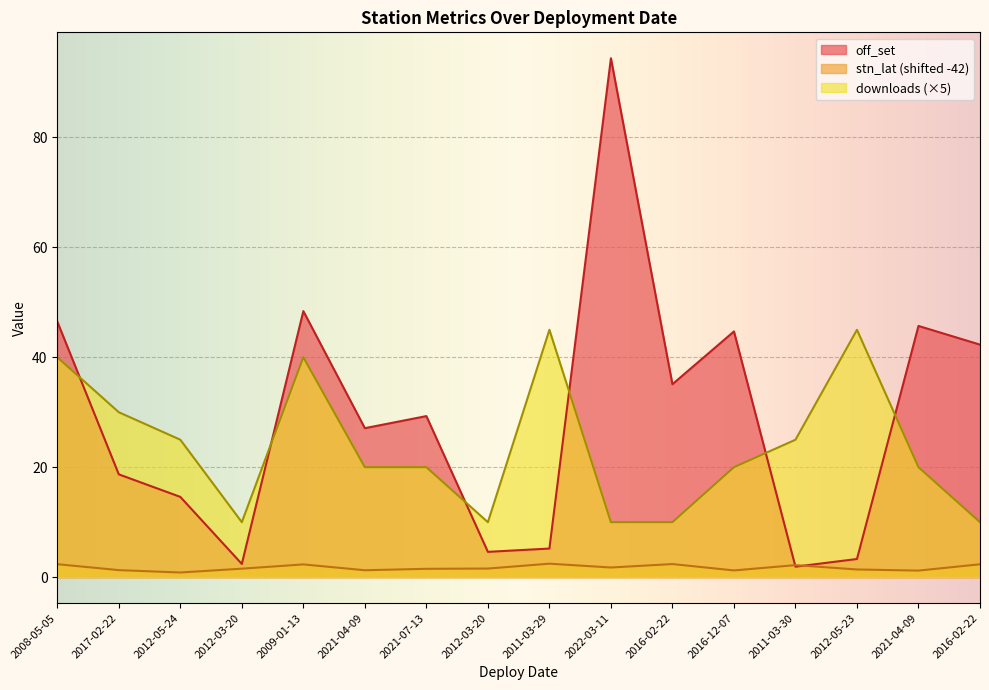

What is the value of the downloads point at the 9th from the left?

45.0